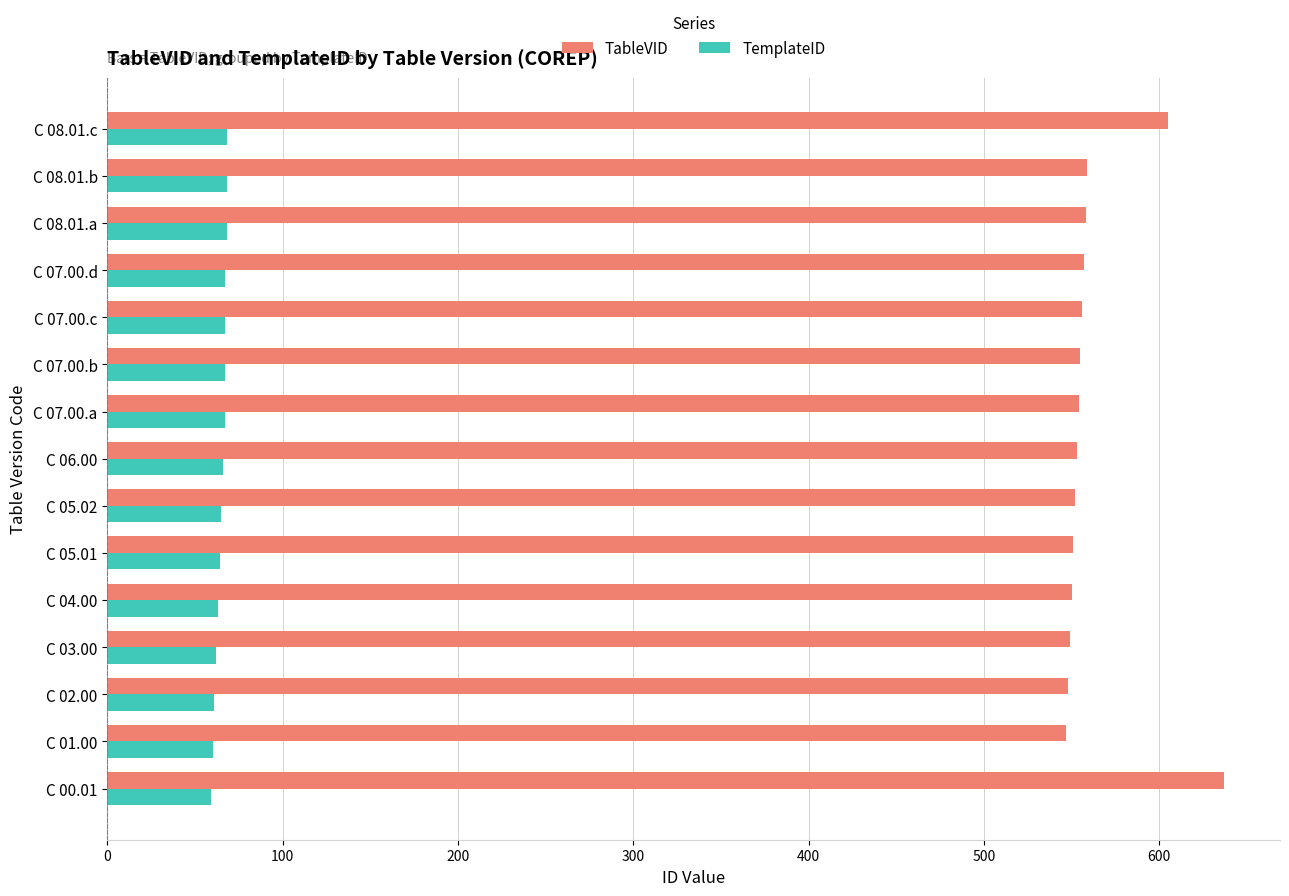

The value of TableVID at C 08.01.a is 558. True or false?

True